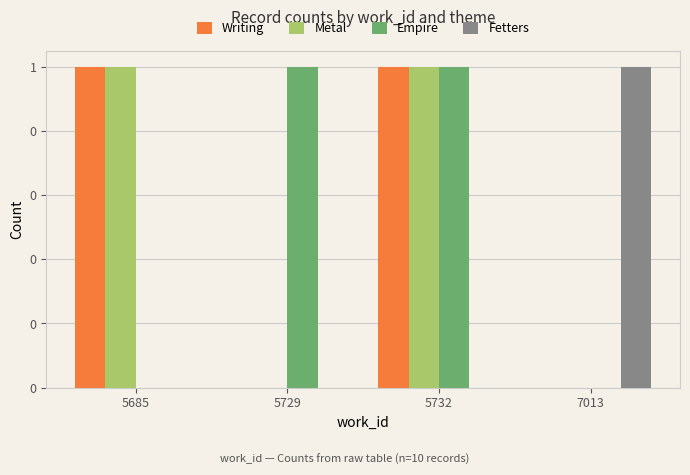

Are the bars grouped side by side (vs. stacked)?

Yes